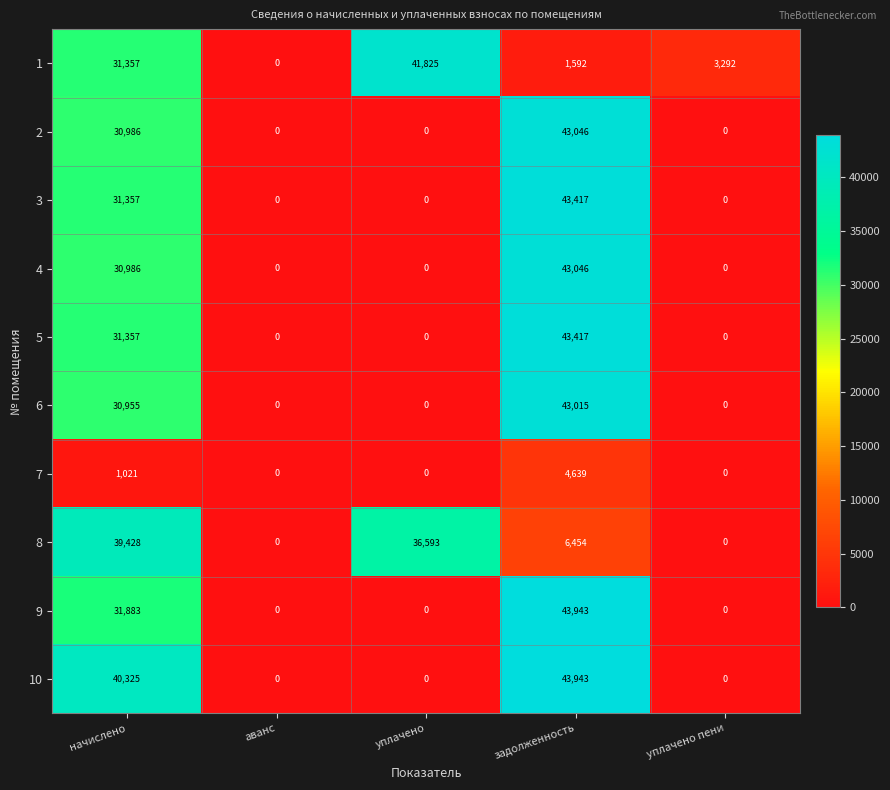

What is the total value across all series at уплачено пени?

3292